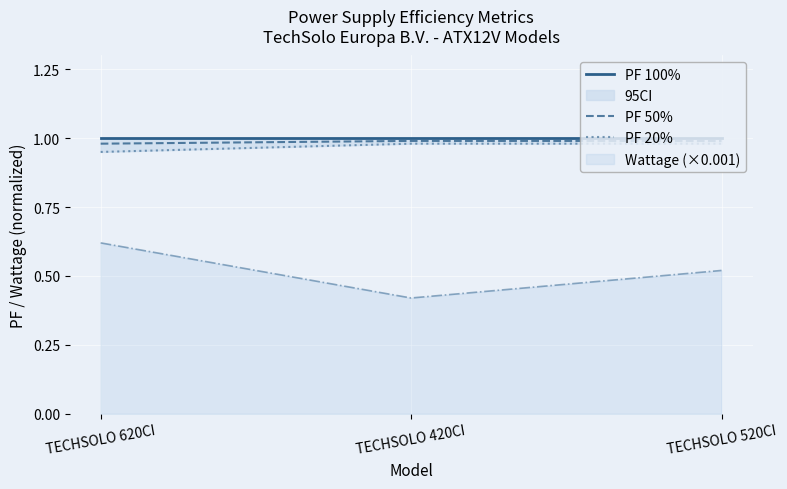

Read the PF 20% value at TECHSOLO 520CI.

1.0